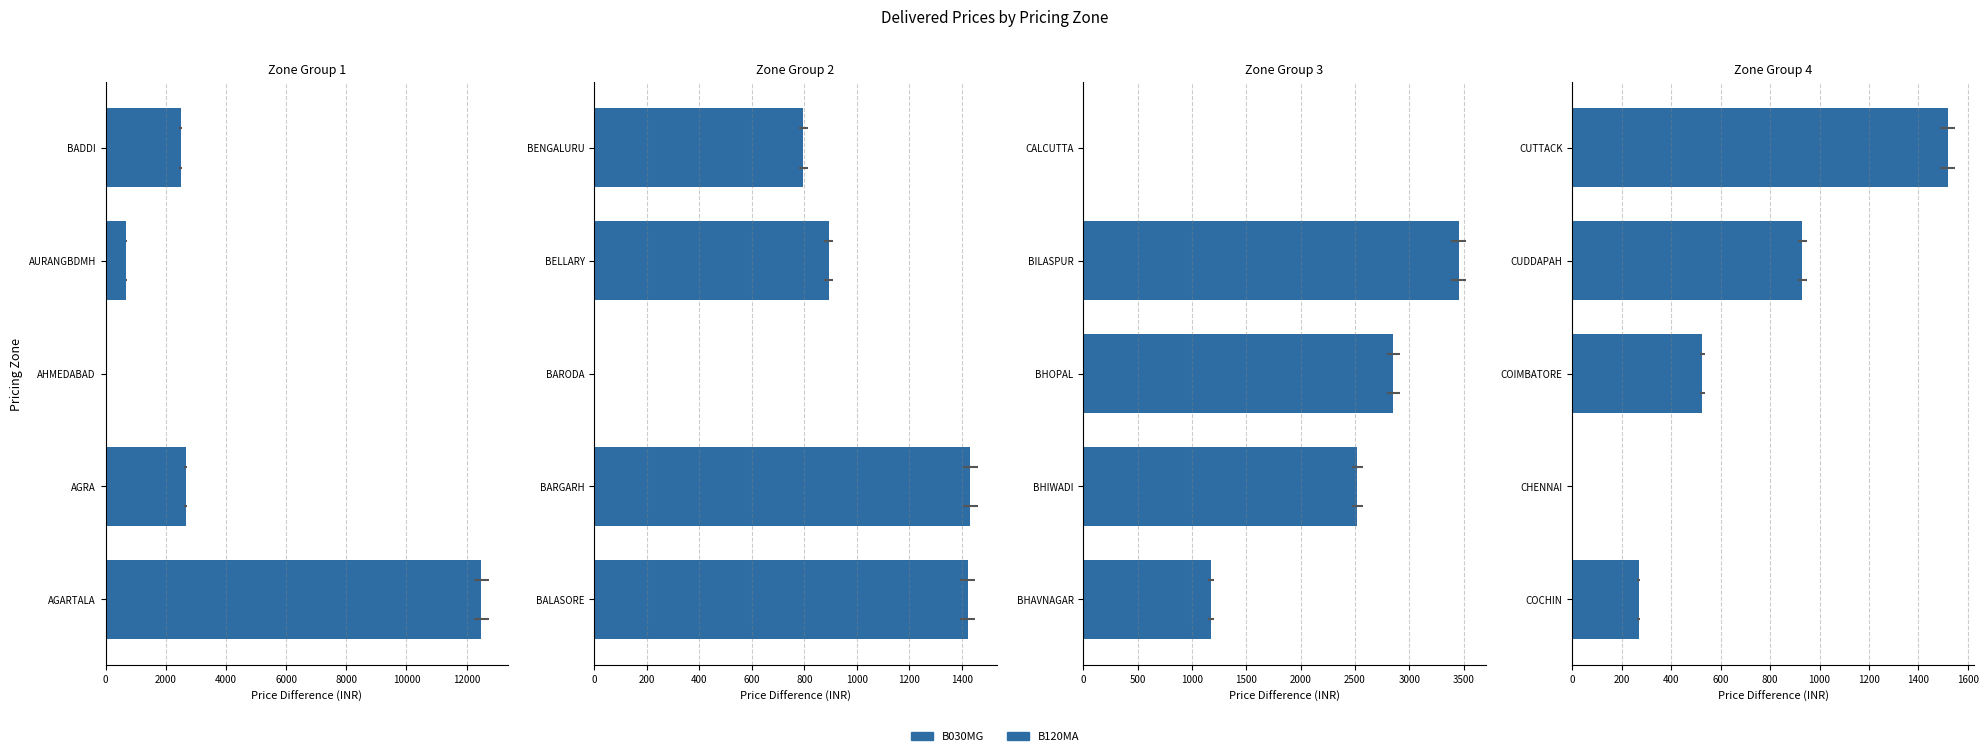

What is the difference between the maximum and minimum values in the B120MA series?

1518